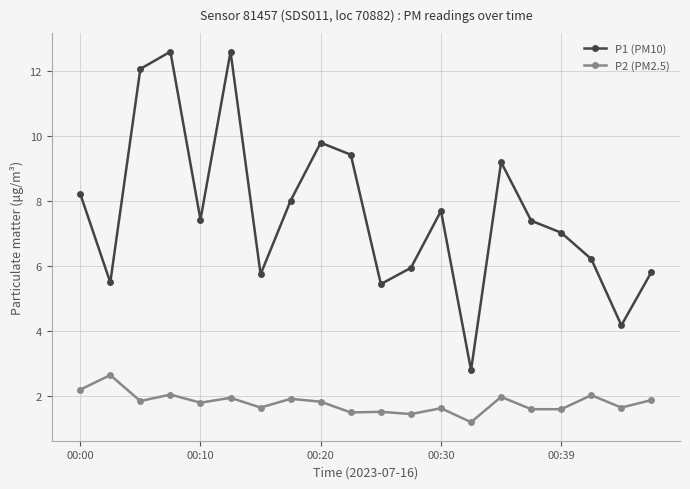

What is the sum of all P1 (PM10) values?

153.2